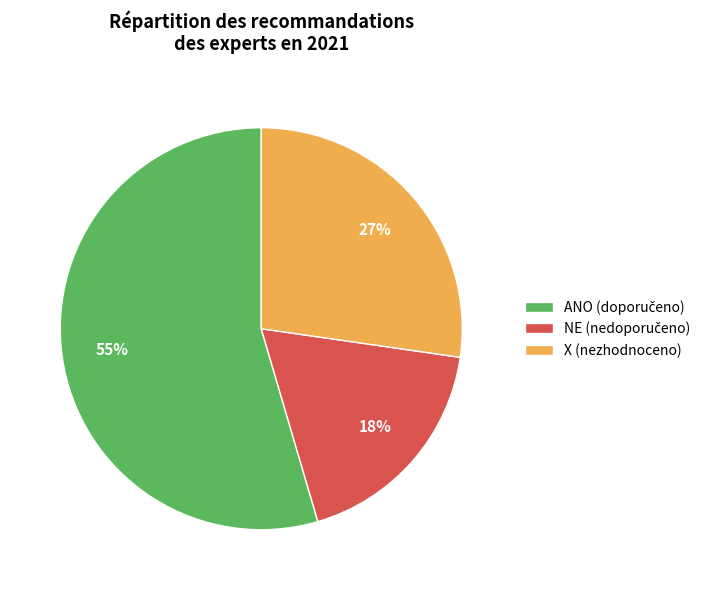

What percentage is the X (nezhodnoceno) slice, to the nearest percent?

27%